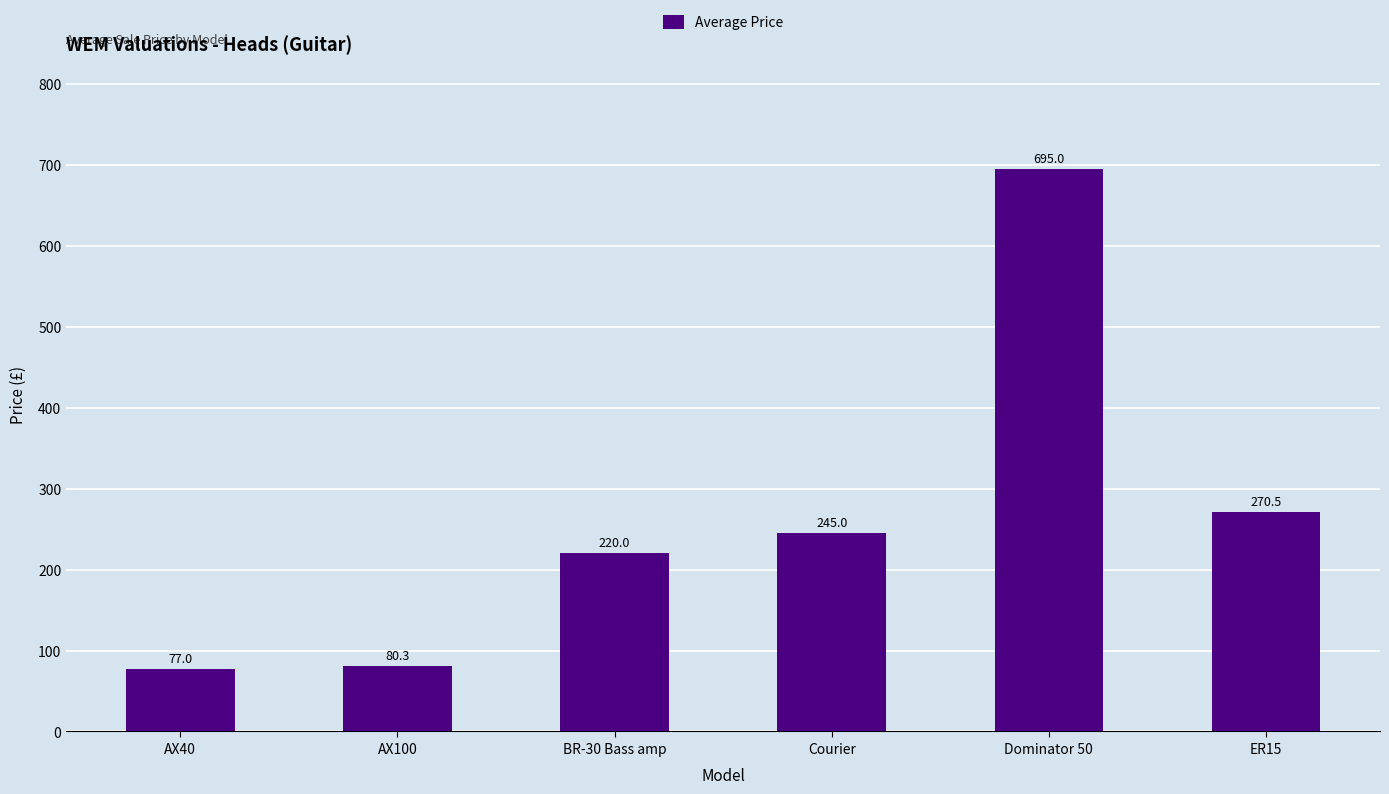

How many categories are shown in the chart?

6